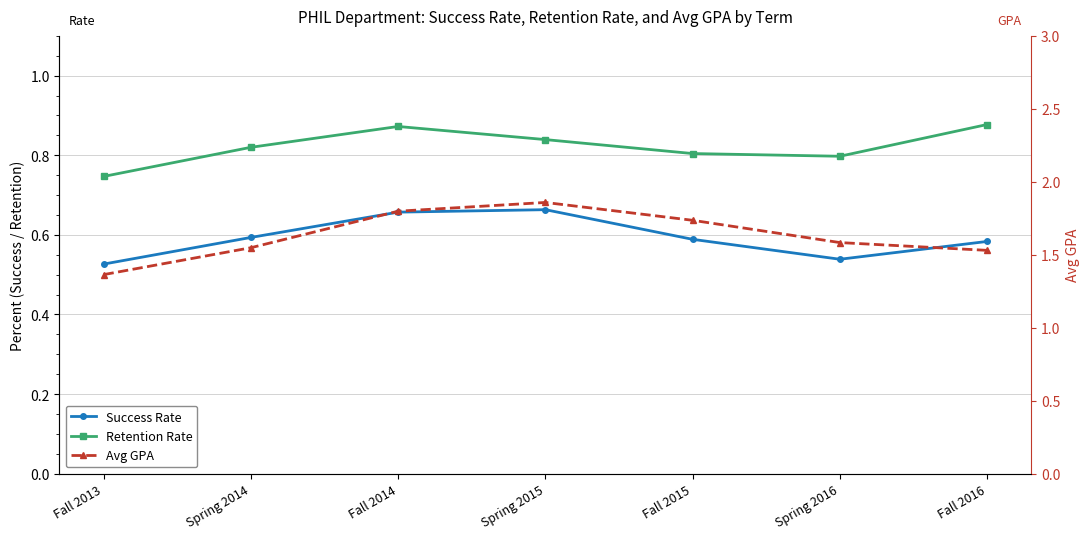

How many lines are shown in the chart?

3